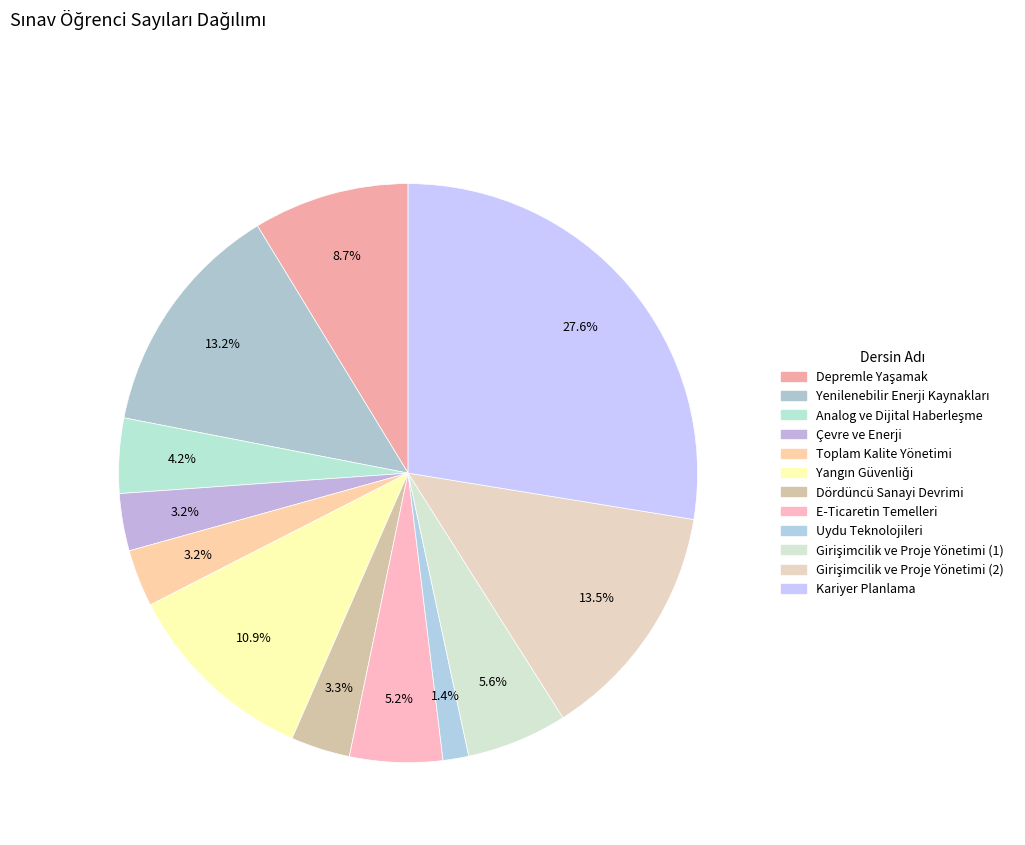

Rank the categories by value from lowest to highest.

Uydu Teknolojileri, Çevre ve Enerji, Toplam Kalite Yönetimi, Dördüncü Sanayi Devrimi, Analog ve Dijital Haberleşme, E-Ticaretin Temelleri, Girişimcilik ve Proje Yönetimi (1), Depremle Yaşamak, Yangın Güvenliği, Yenilenebilir Enerji Kaynakları, Girişimcilik ve Proje Yönetimi (2), Kariyer Planlama